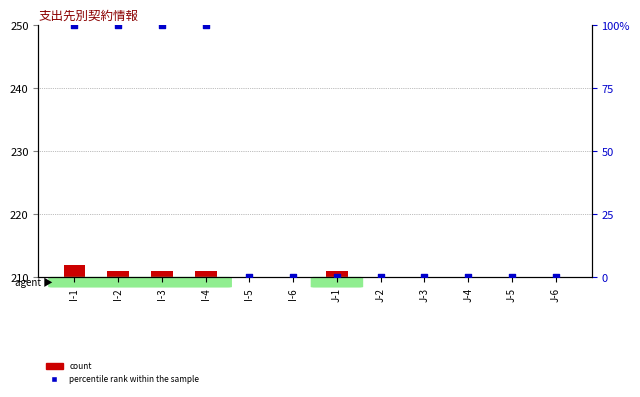

What is the total value across all series at I-2?

101